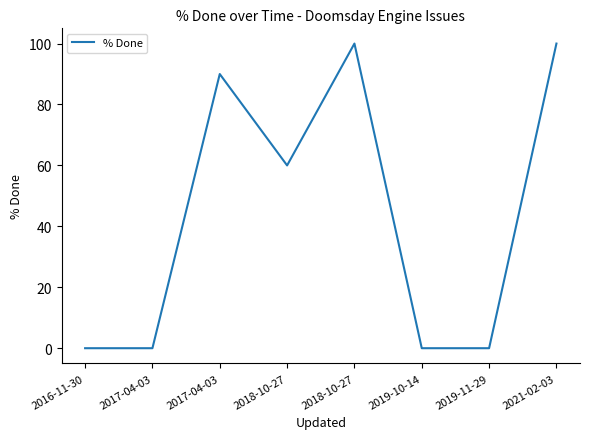

How many categories are shown in the chart?

8